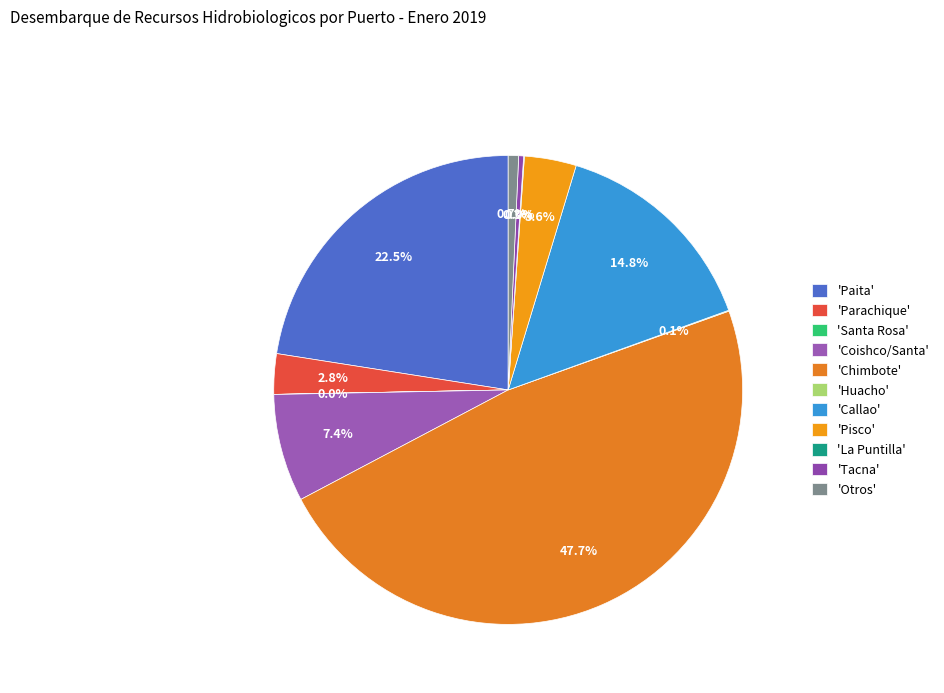

Is there any slice that represents more than half of the pie?

No